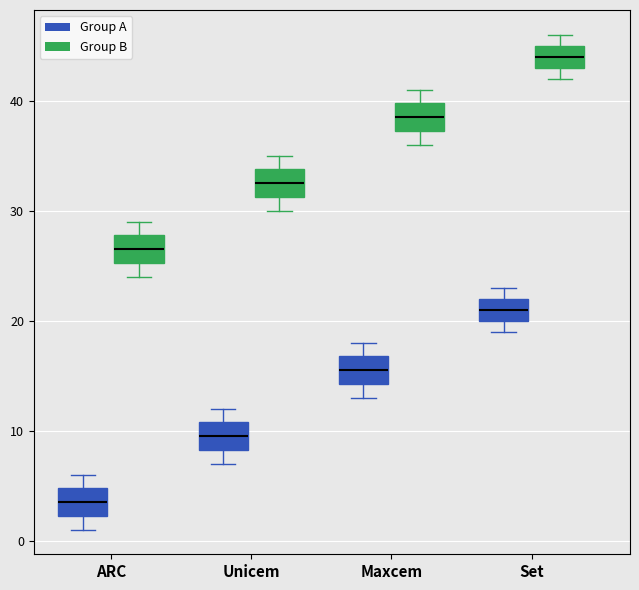

Where is the lower edge of the box for Set (Group B) on the y-axis? The values are not printed on the chart, so give them approximately, as read against the axis.

43